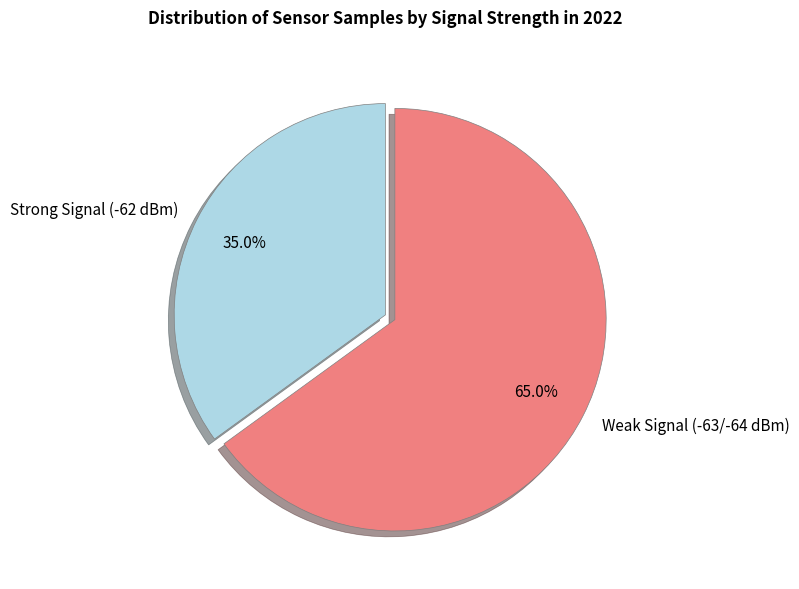

Rank the categories by value from highest to lowest.

Weak Signal (-63/-64 dBm), Strong Signal (-62 dBm)